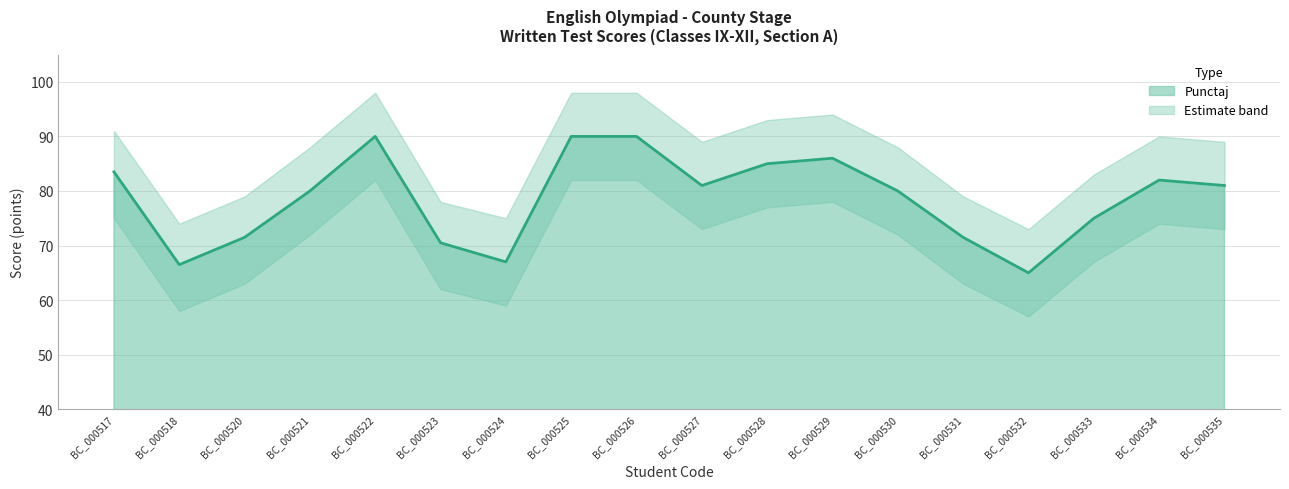

Rank the categories by value from lowest to highest.

BC_000532, BC_000518, BC_000524, BC_000523, BC_000520, BC_000531, BC_000533, BC_000521, BC_000530, BC_000527, BC_000535, BC_000534, BC_000517, BC_000528, BC_000529, BC_000522, BC_000525, BC_000526